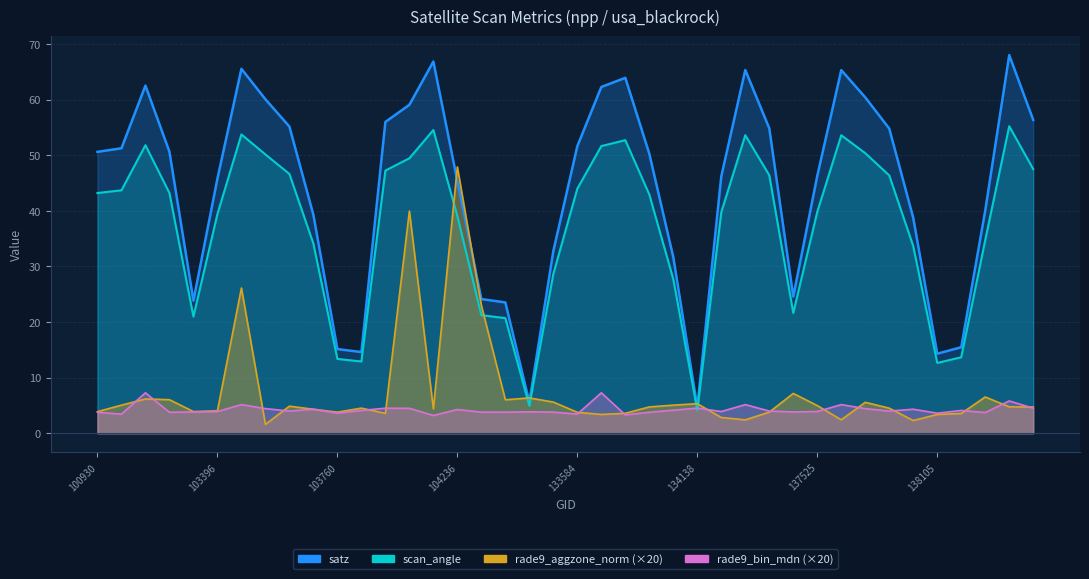

Rank the series by their maximum value, from highest to lowest.

satz, scan_angle, rade9_aggzone_norm, rade9_bin_mdn